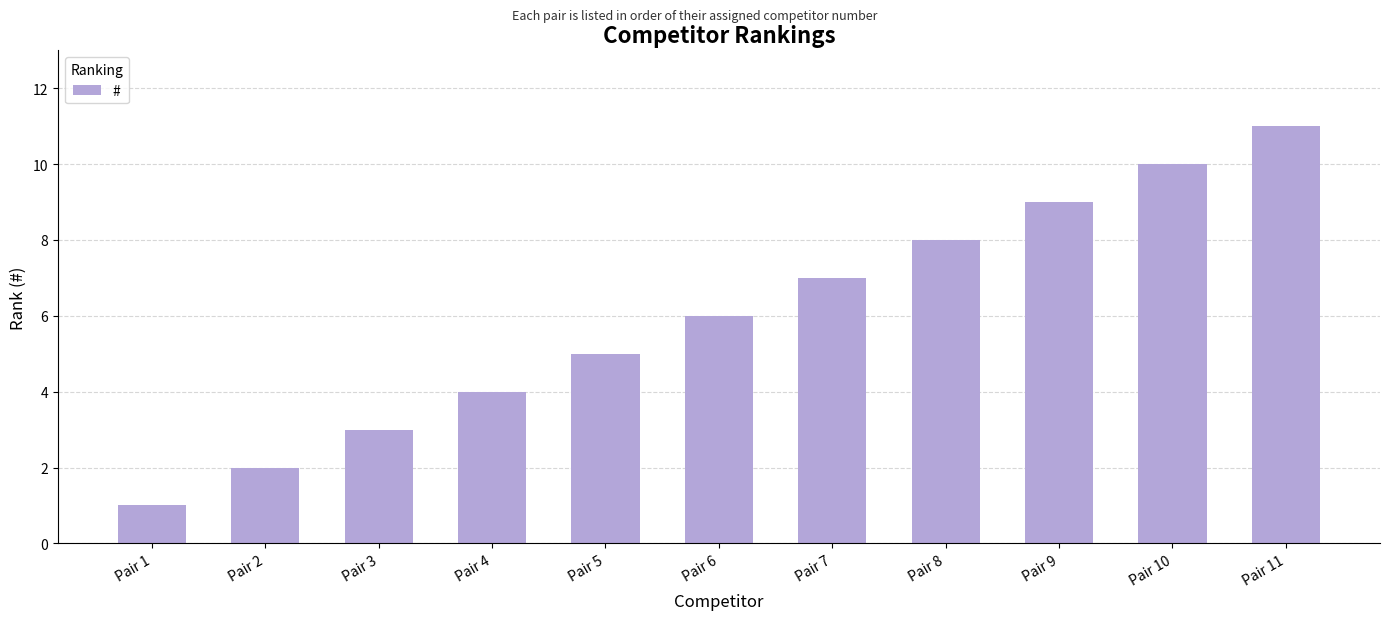

What is the maximum value shown in the chart?

11